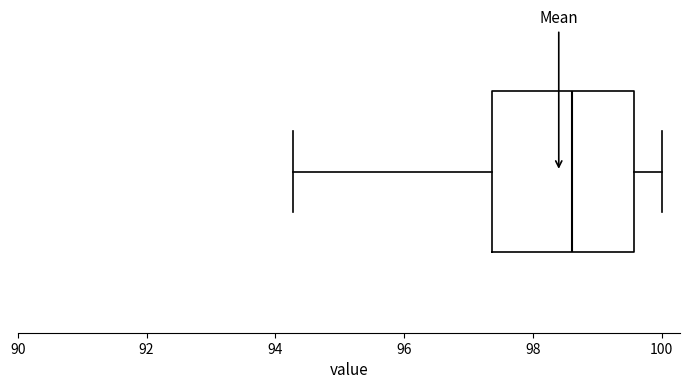

Read this box plot against the x-axis: the position of the median line, the range covered by the box, and the ends of both whiskers. The values are not printed on the chart, so give them approximately, as read against the axis.

median 98.6, box 97.4 to 99.6, whiskers 94.2 to 100.0